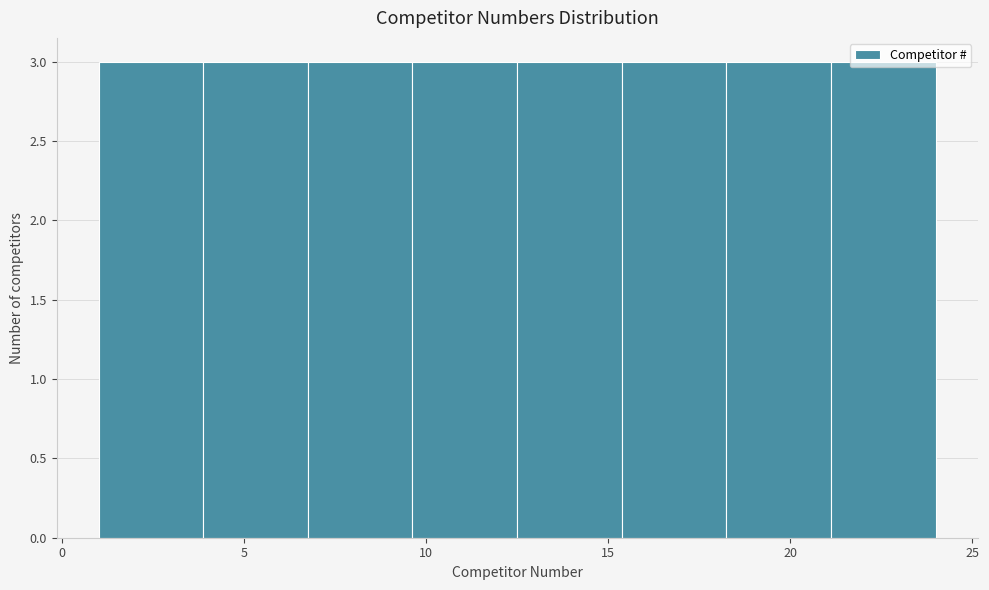

Reading left to right, transcribe this chart: for each bar, give the range it covers on the x-axis and its height. Neither the bar edges nor the heights are printed on the chart, so give them approximately, as read against the axes.

1.0 to 4.0: 3
4.0 to 7.0: 3
7.0 to 9.5: 3
9.5 to 12.5: 3
12.5 to 15.5: 3
15.5 to 18.5: 3
18.5 to 21.0: 3
21.0 to 24.0: 3